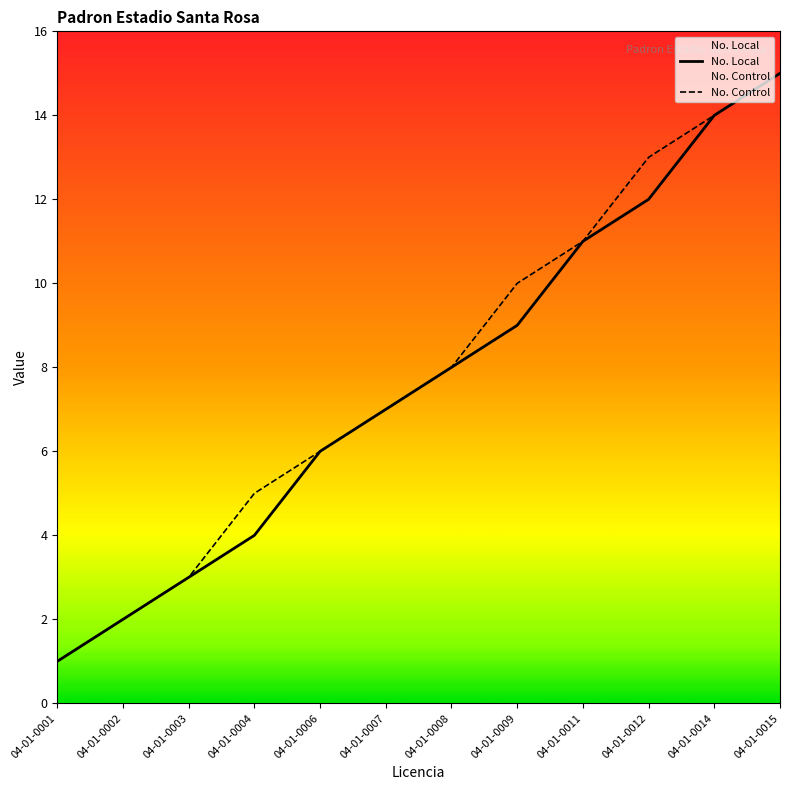

The value of No. Local at 04-01-0006 is 10. True or false?

False